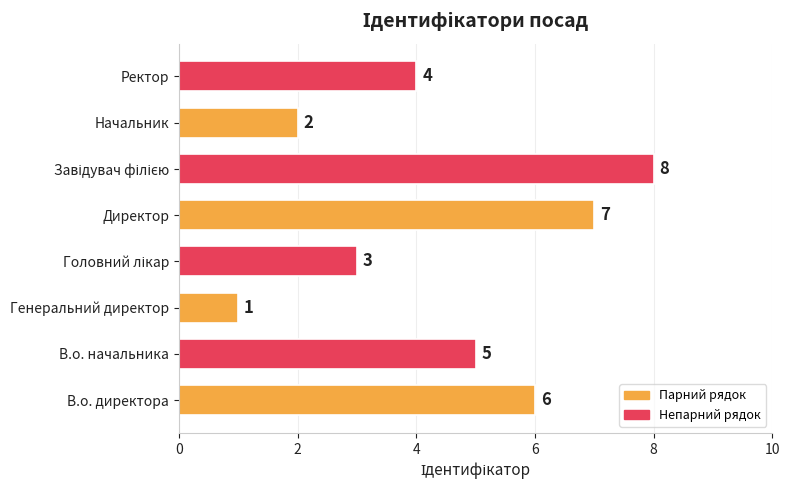

What is the difference between the maximum and minimum values?

7